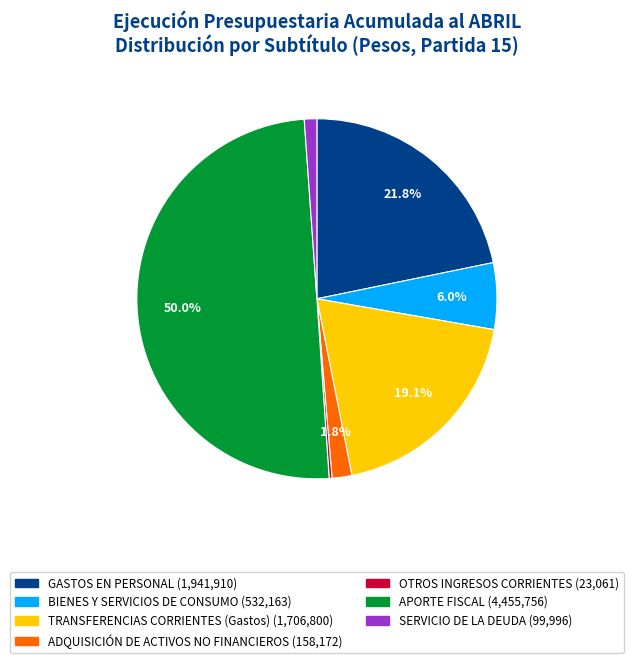

Which slice is the largest?

APORTE FISCAL